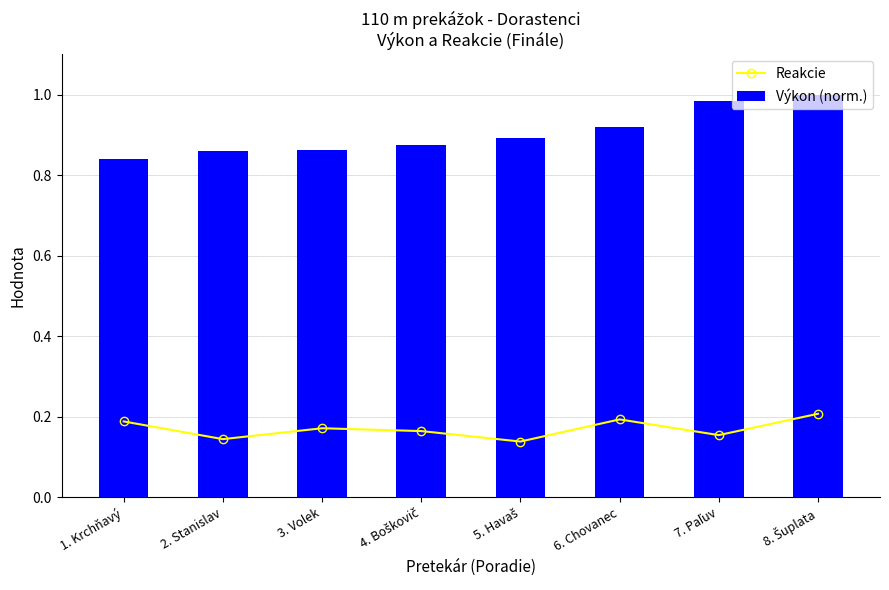

What is the value of the Výkon (norm.) bar at the 2nd from the left?

0.9